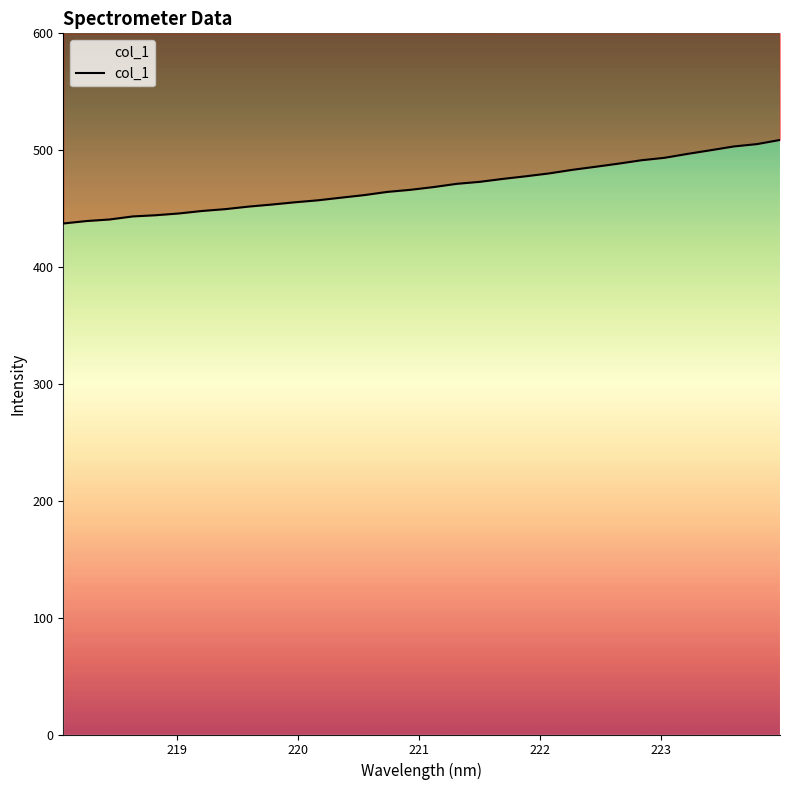

How many data points are above 468?

16